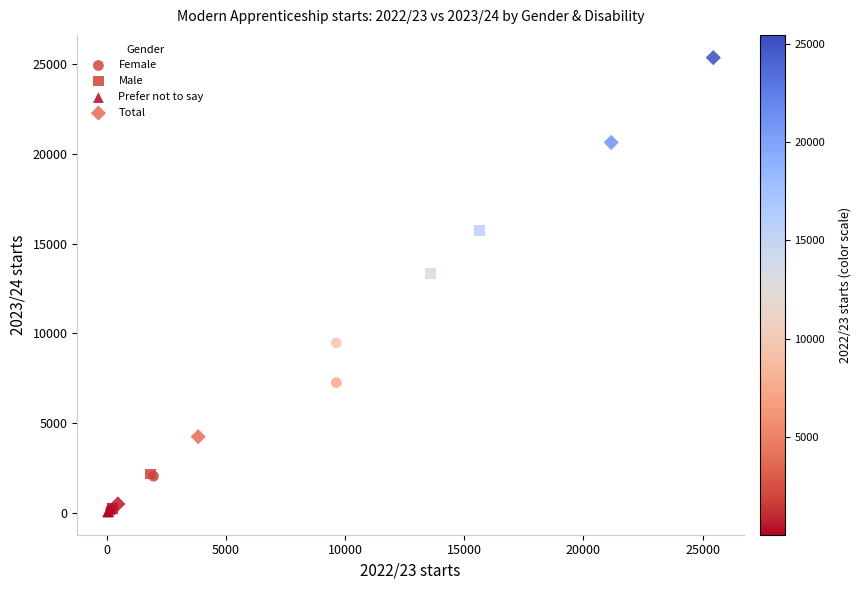

Which series reaches the maximum Y coordinate?

Total